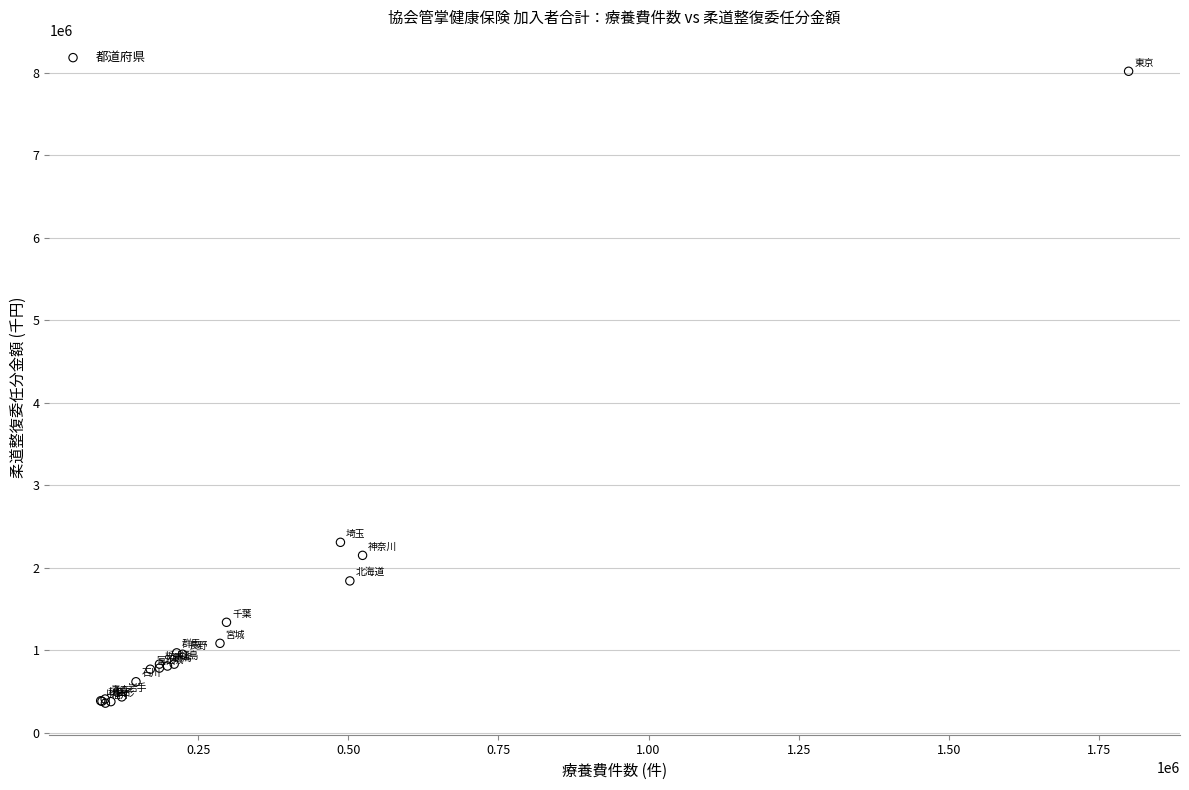

What Y value in the scatter plot is closest to 4188973?

2307688.6